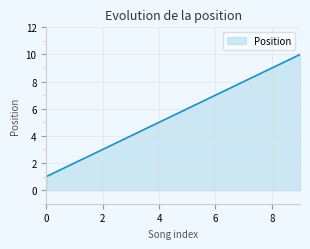

Does the chart display data point markers on the line(s)?

No